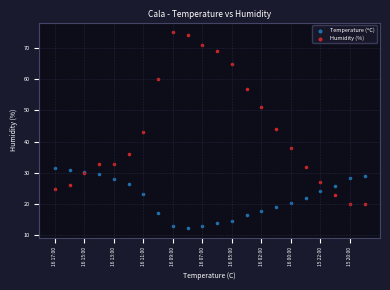

Which series has the widest spread of Y values?

Humidity (%)